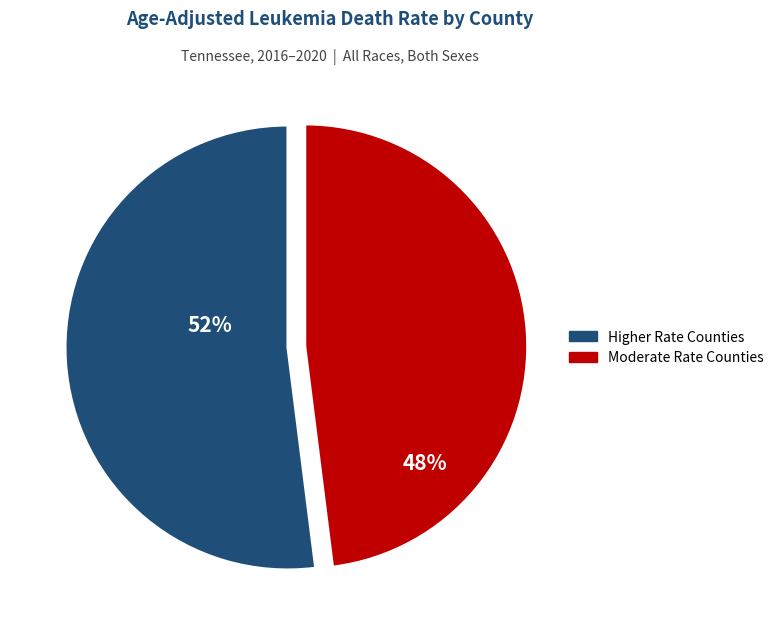

To the nearest percent, what is the average slice percentage?

50%